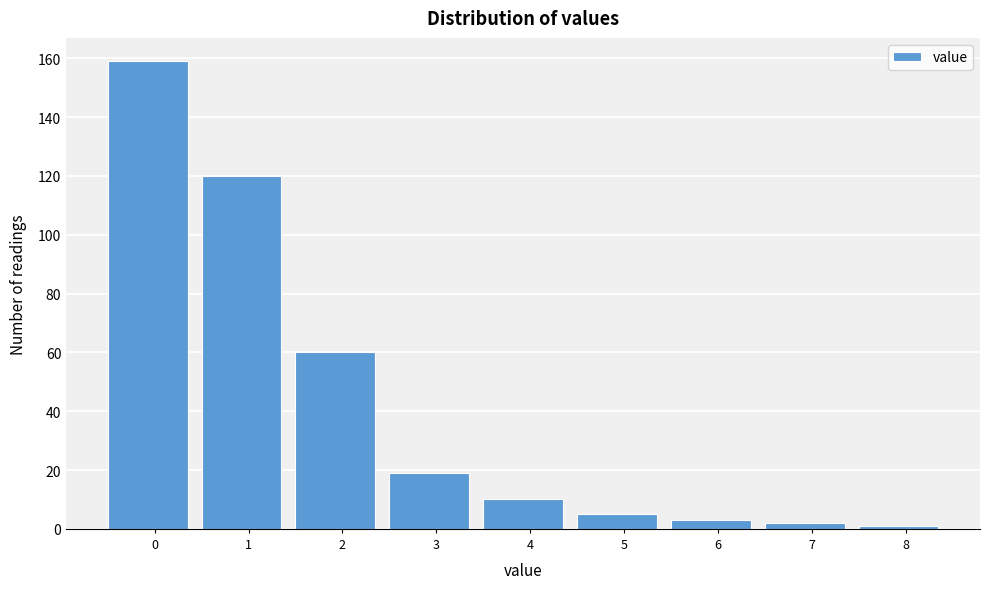

Reading left to right, what are all the values shown in this chart?

0=159	1=120	2=60	3=19	4=10	5=5	6=3	7=2	8=1